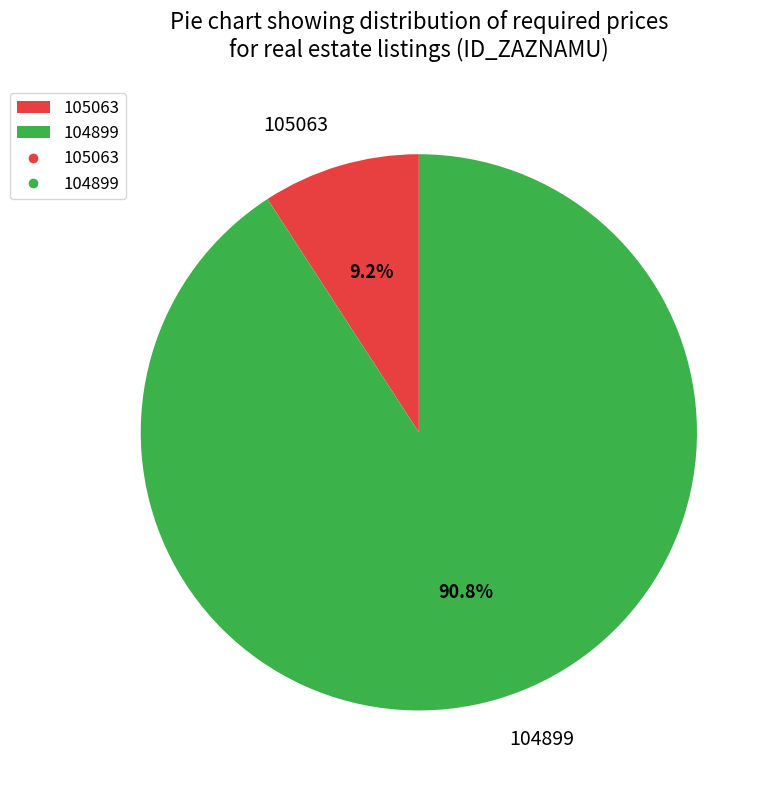

What percentage is NOT represented by 104899?

9.2%